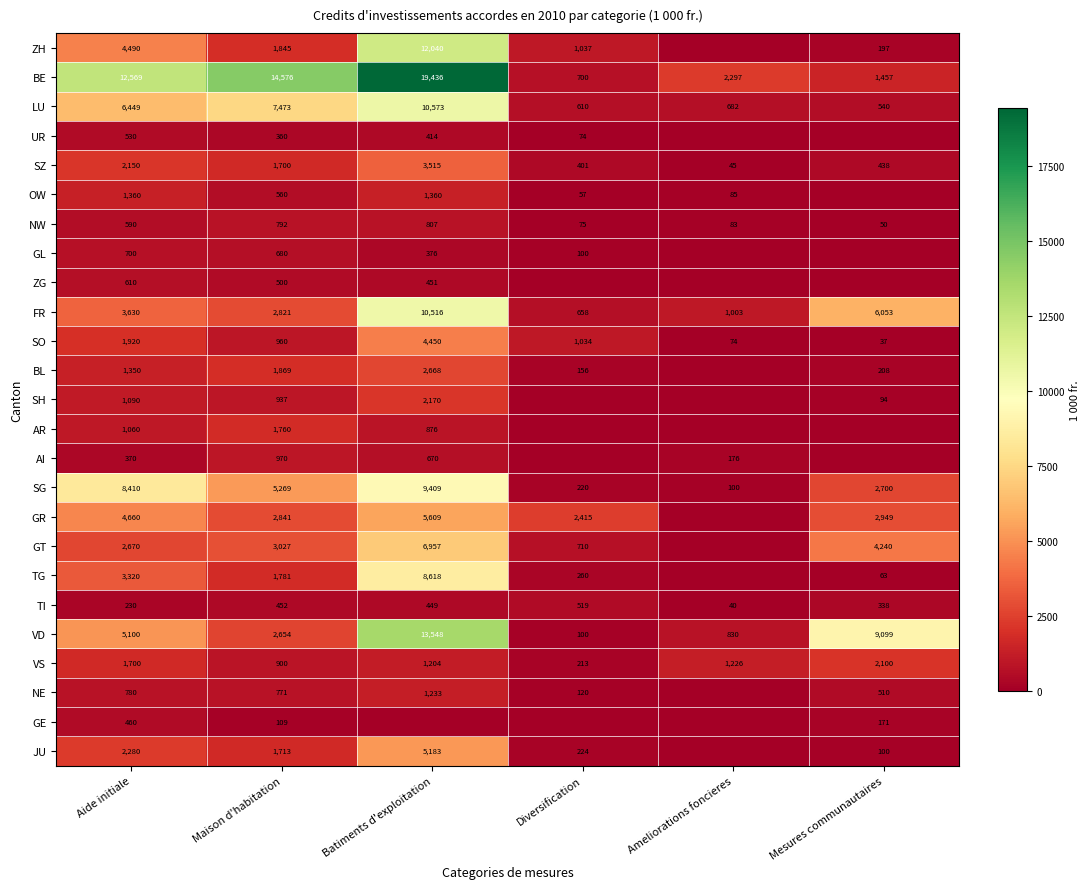

Rank the series at Aide initiale from highest to lowest value.

BE, SG, LU, VD, GR, ZH, FR, TG, GT, JU, SZ, SO, VS, OW, BL, SH, AR, NE, GL, ZG, NW, UR, GE, AI, TI